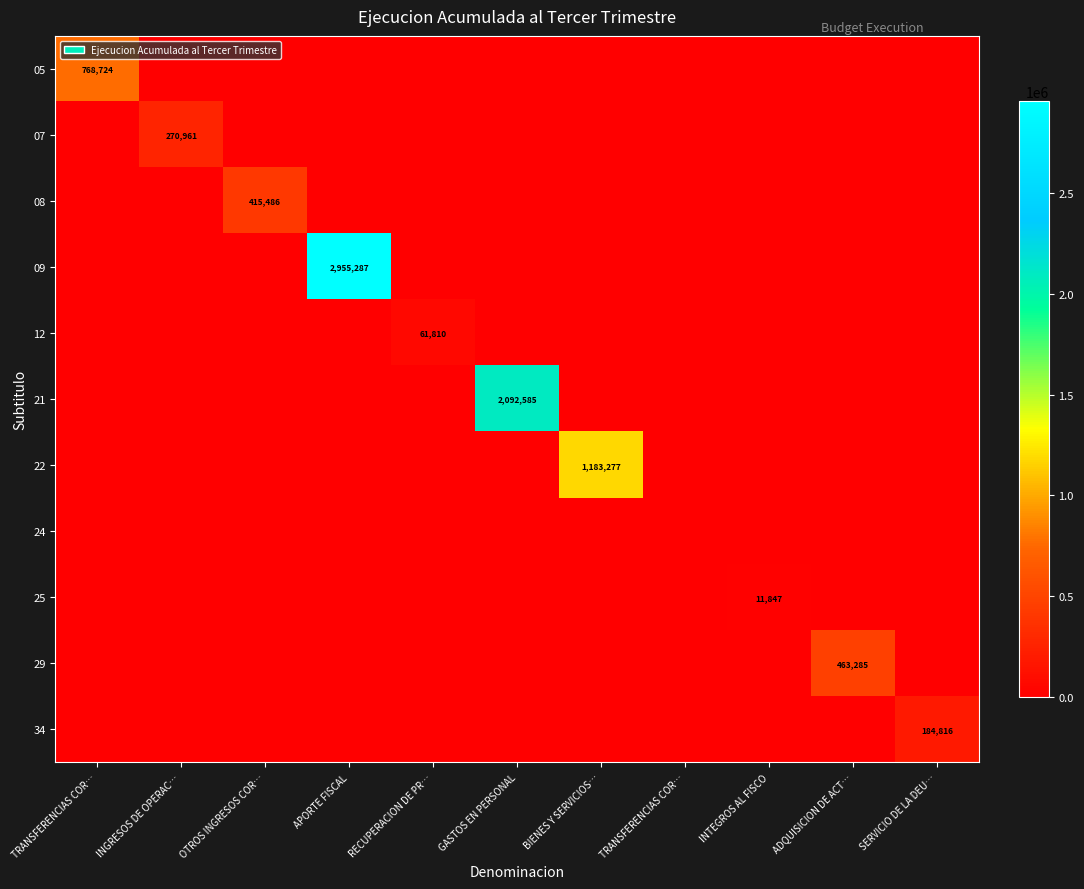

Is it true that 07 equals 0 at OTROS INGRESOS COR…?

True